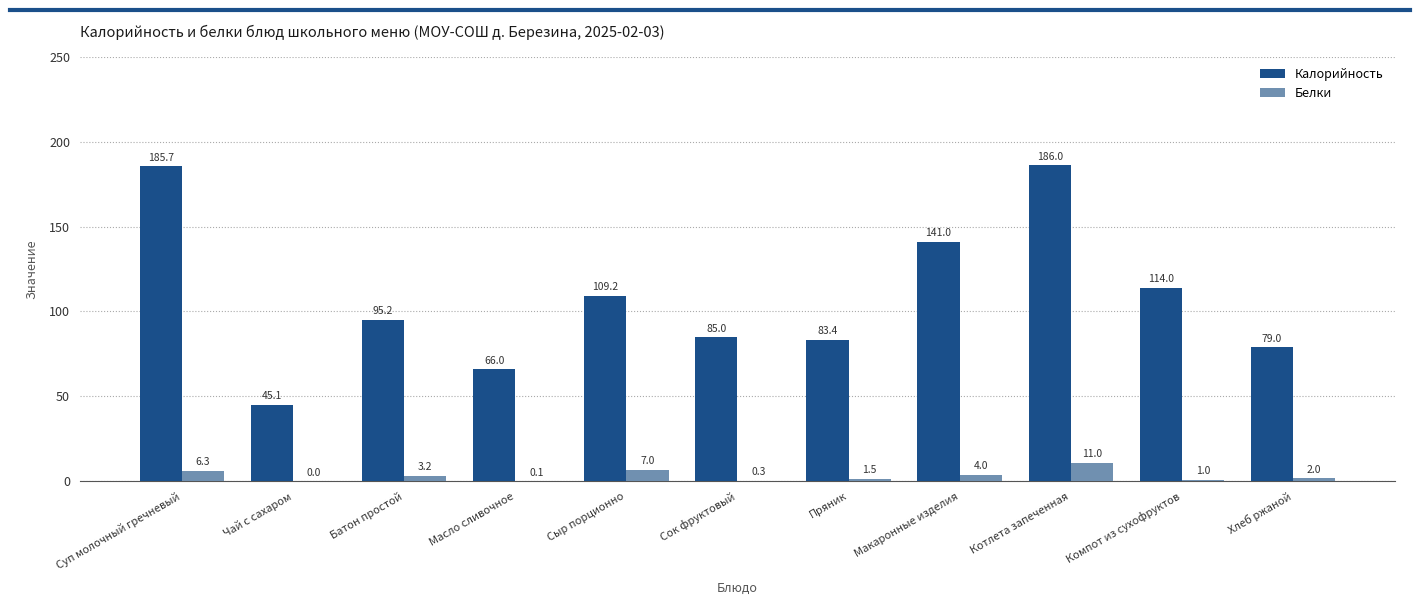

Are the bars grouped side by side (vs. stacked)?

Yes